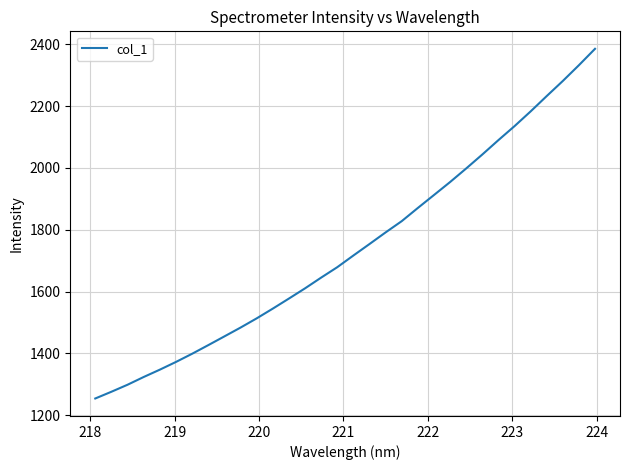

What is the smallest value displayed?

1254.3